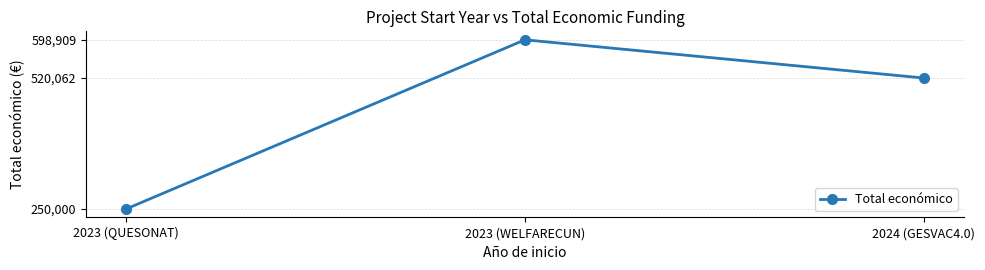

Rank the categories by value from highest to lowest.

2023 (WELFARECUN), 2024 (GESVAC4.0), 2023 (QUESONAT)